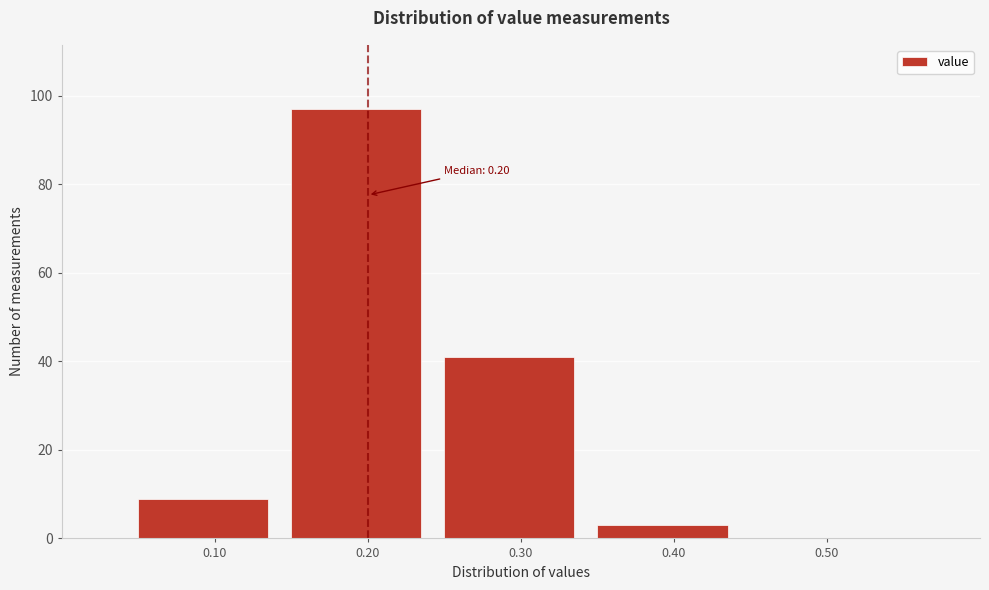

Over which range of the x-axis is the bar tallest?

0.15 to 0.25